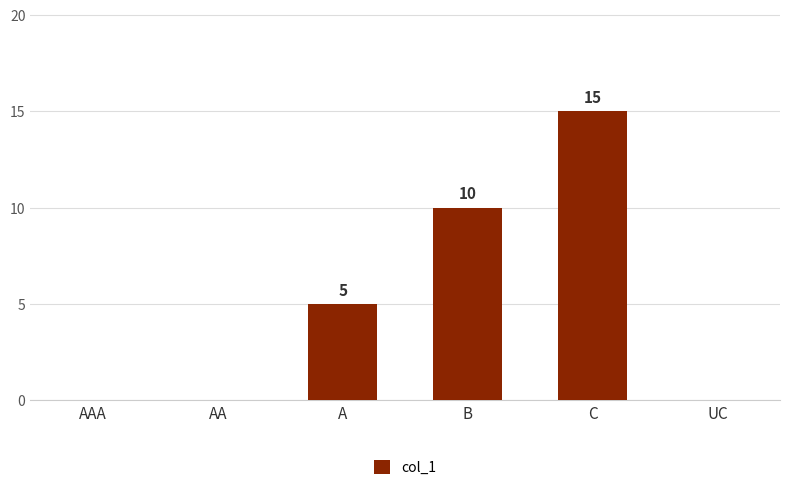

Count the values in the range 0 to 10.

5